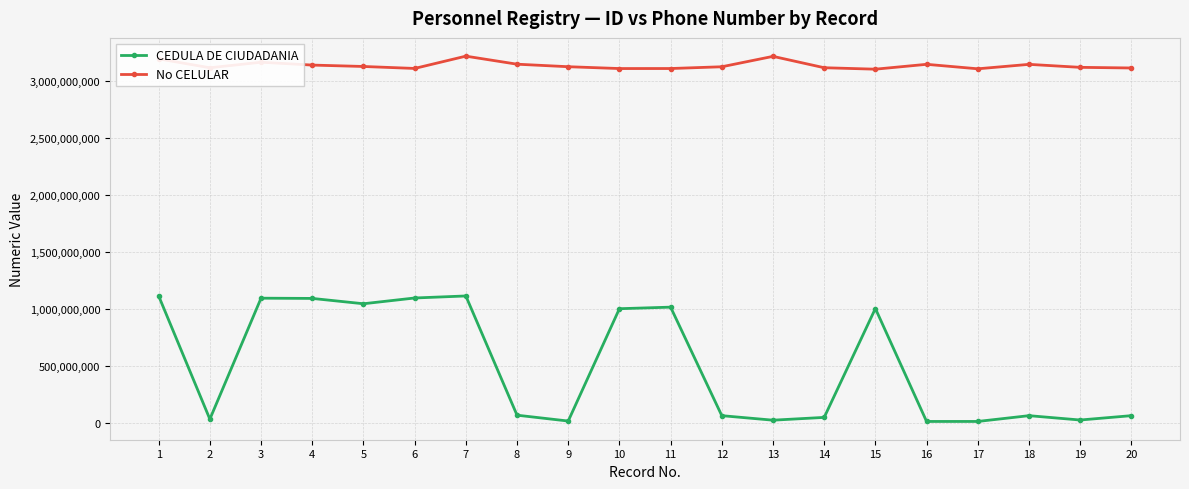

What is the difference between the CEDULA DE CIUDADANIA values at 2 and 19?

7534754